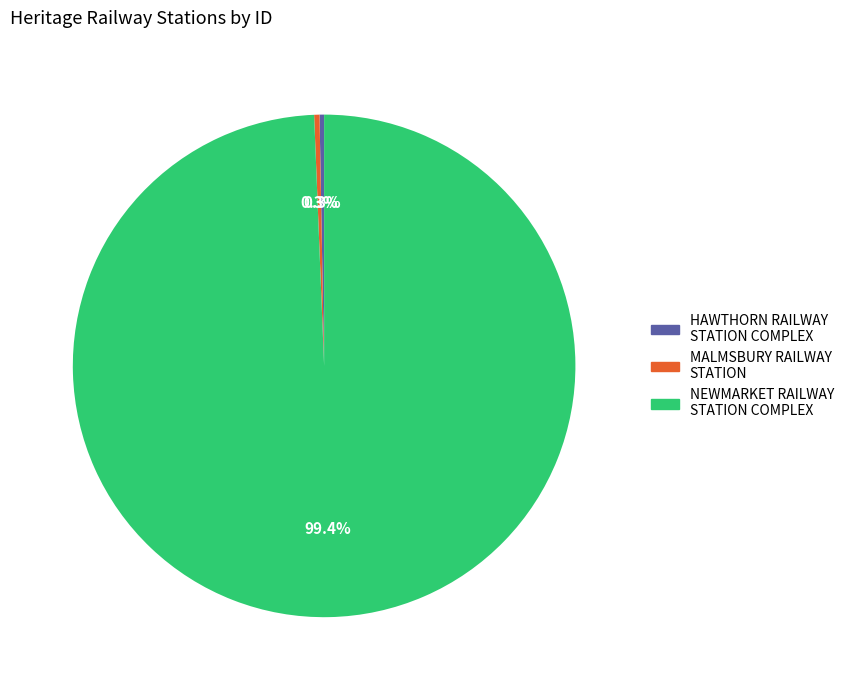

Approximately how many times larger is the value at MALMSBURY RAILWAY STATION compared to HAWTHORN RAILWAY STATION COMPLEX?

1.2